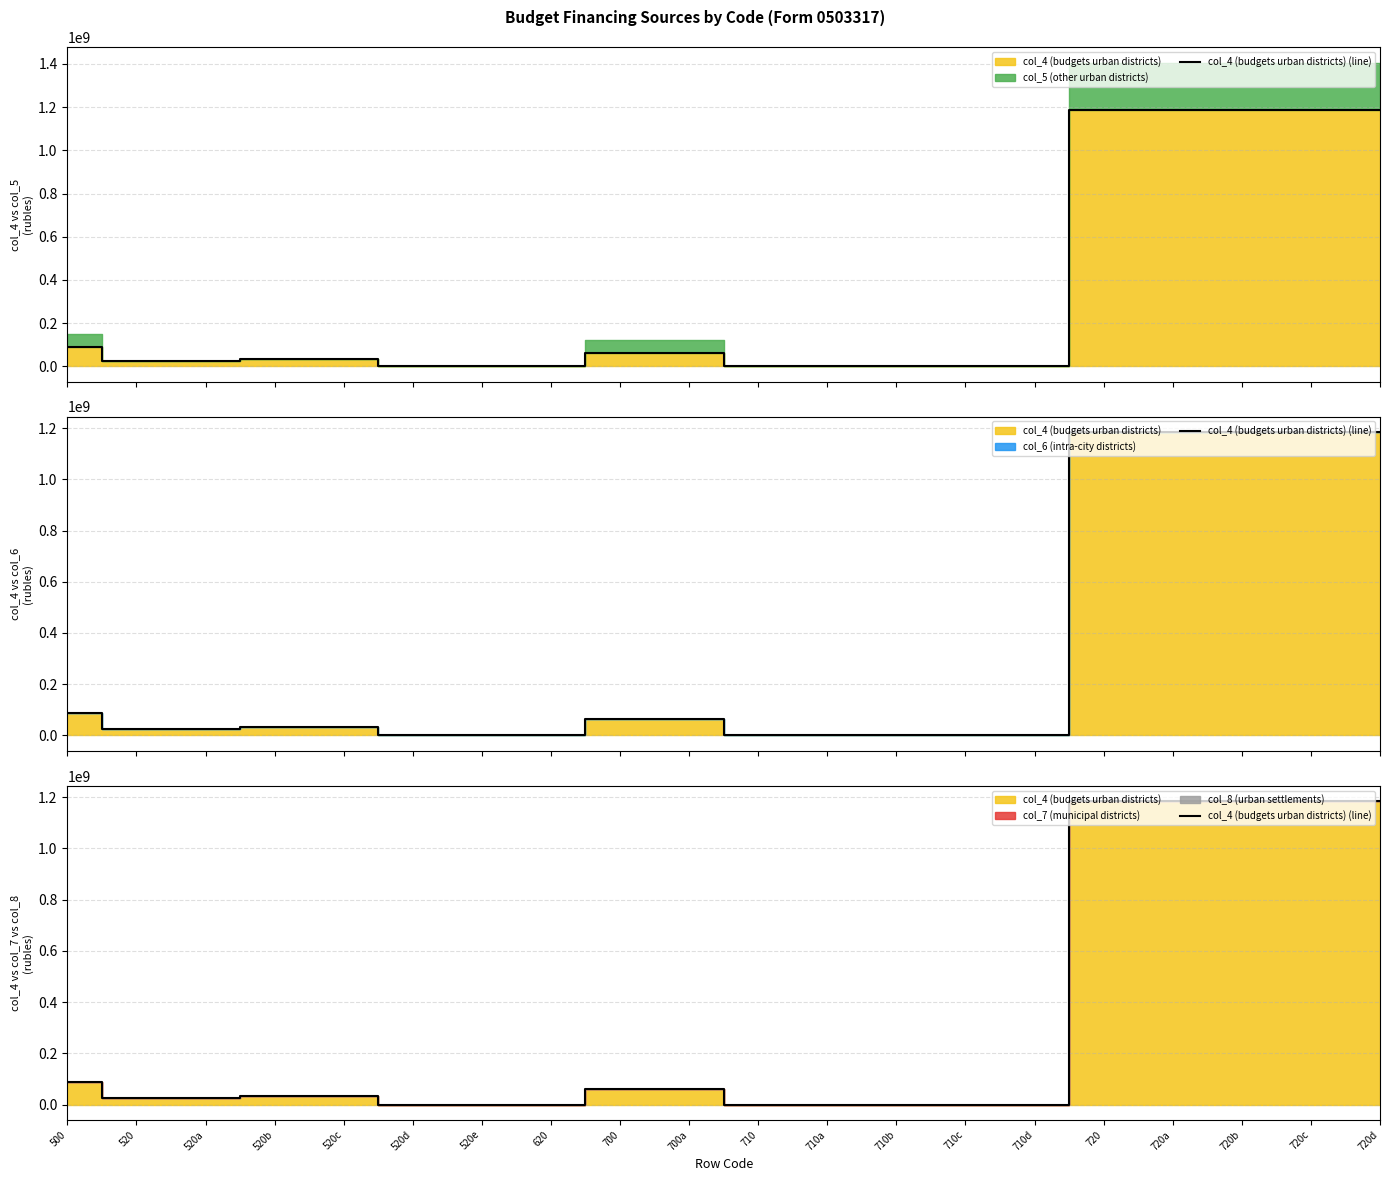

Count the number of values greater than 31972500.

8